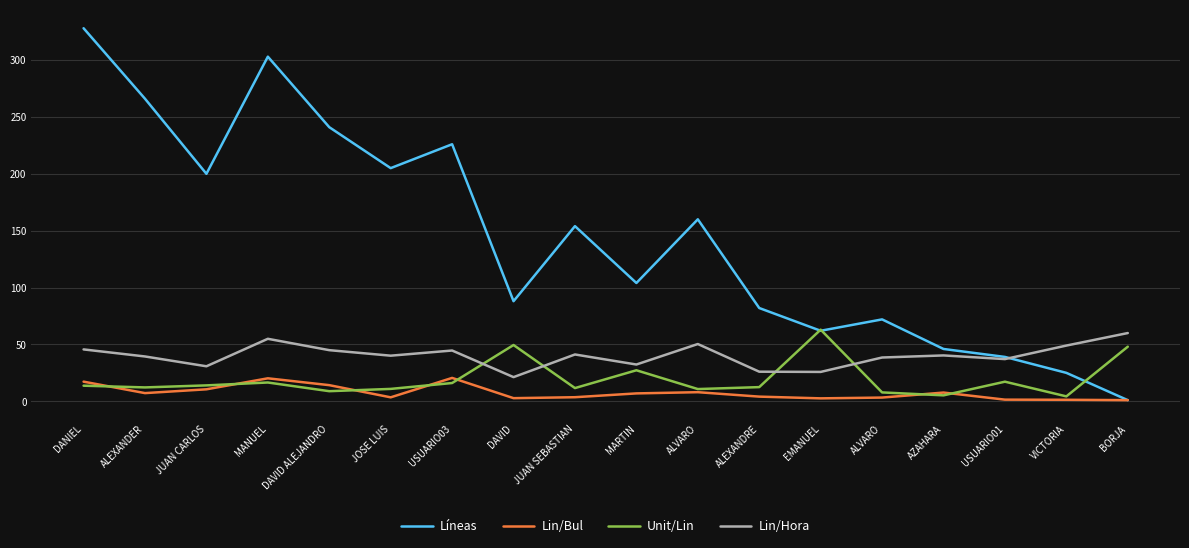

Where is the first local minimum for Lin/Bul?

ALEXANDER